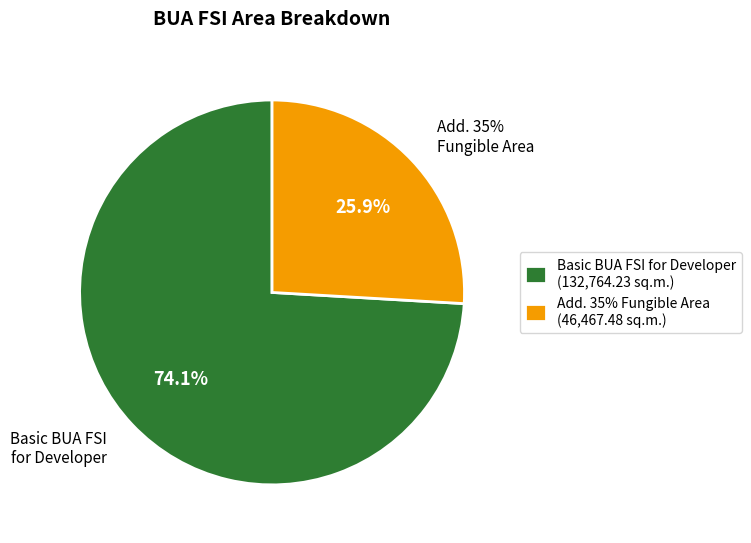

Which slice is the largest?

Basic BUA FSI for Developer